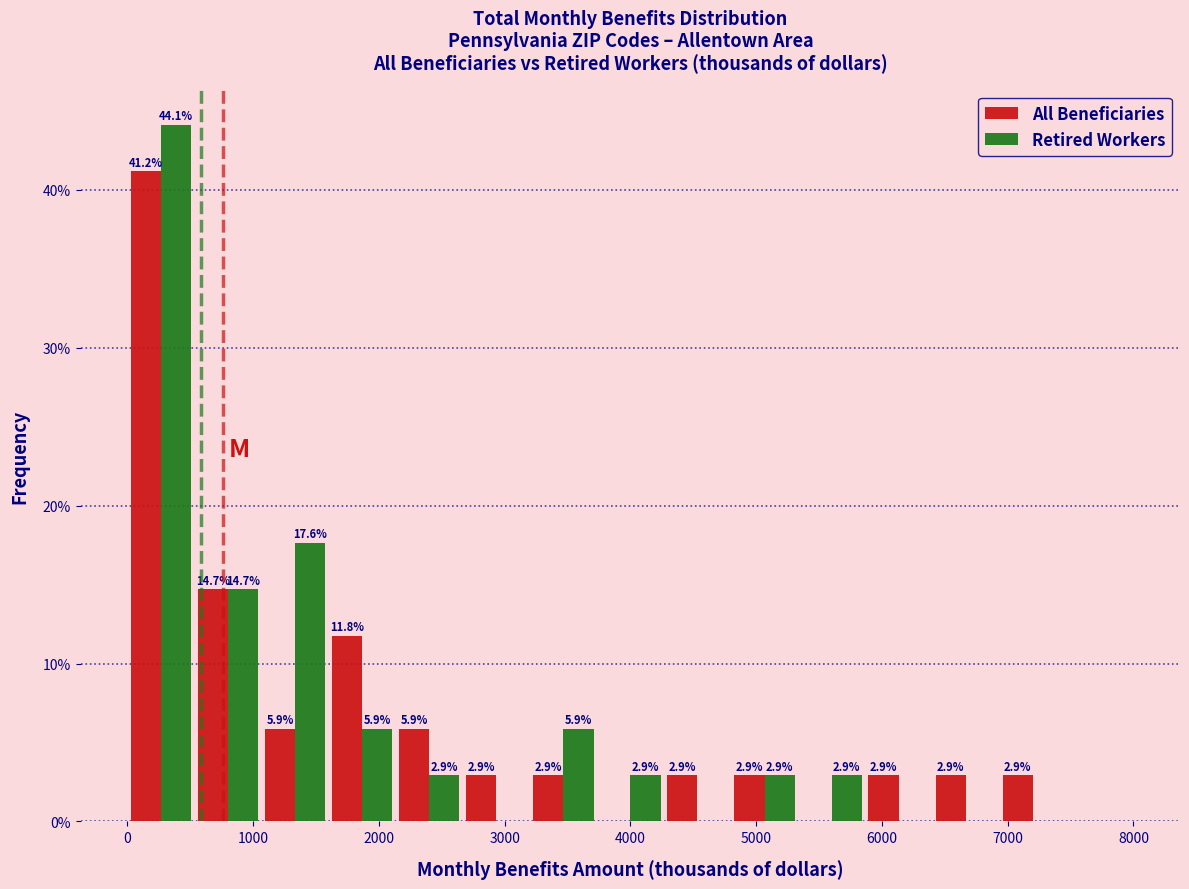

In the All Beneficiaries series, which range on the x-axis has the tallest bar?

0 to 500